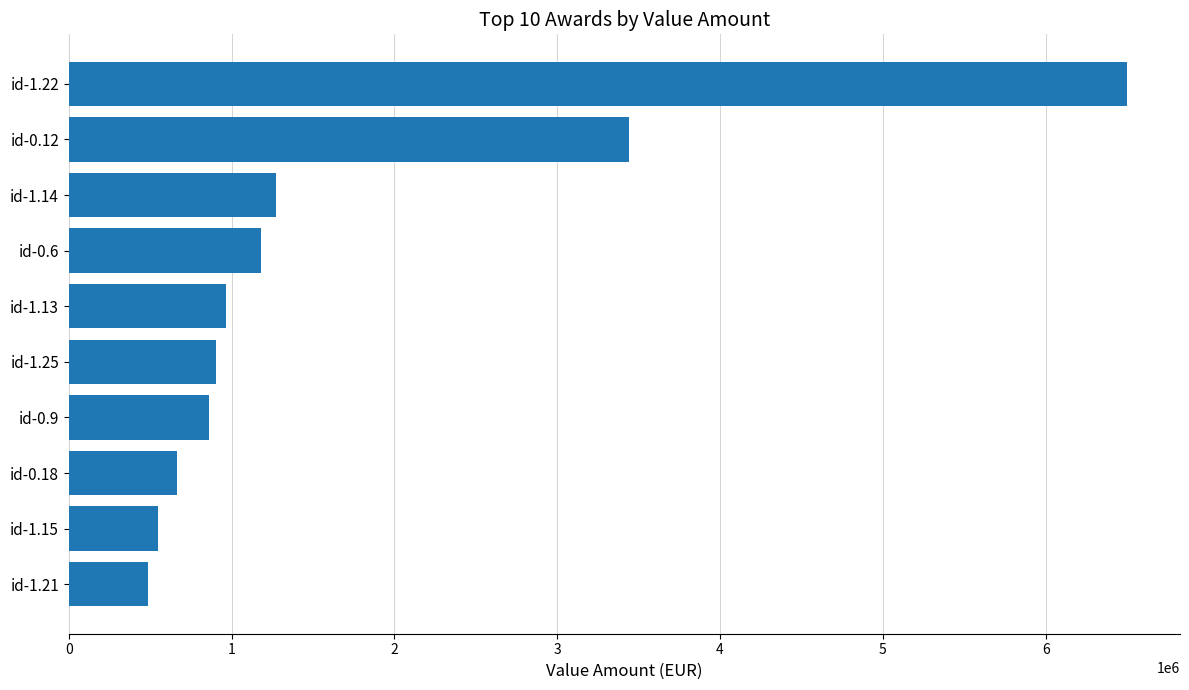

What is the greatest value displayed?

6500000.0